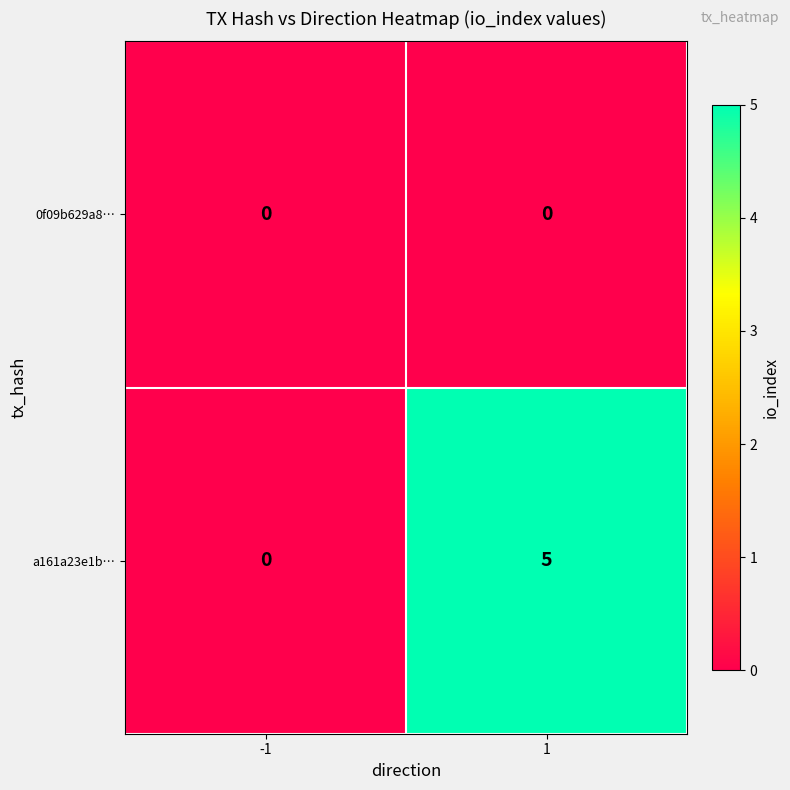

What is the maximum value shown in the chart?

5